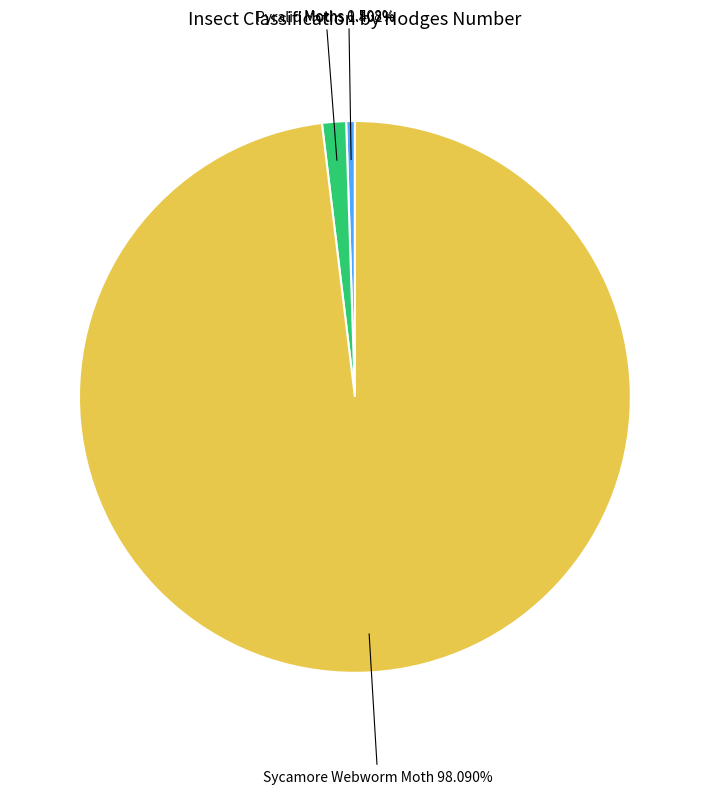

Between Sycamore Webworm Moth and Pyralid Moths, which is larger?

Sycamore Webworm Moth